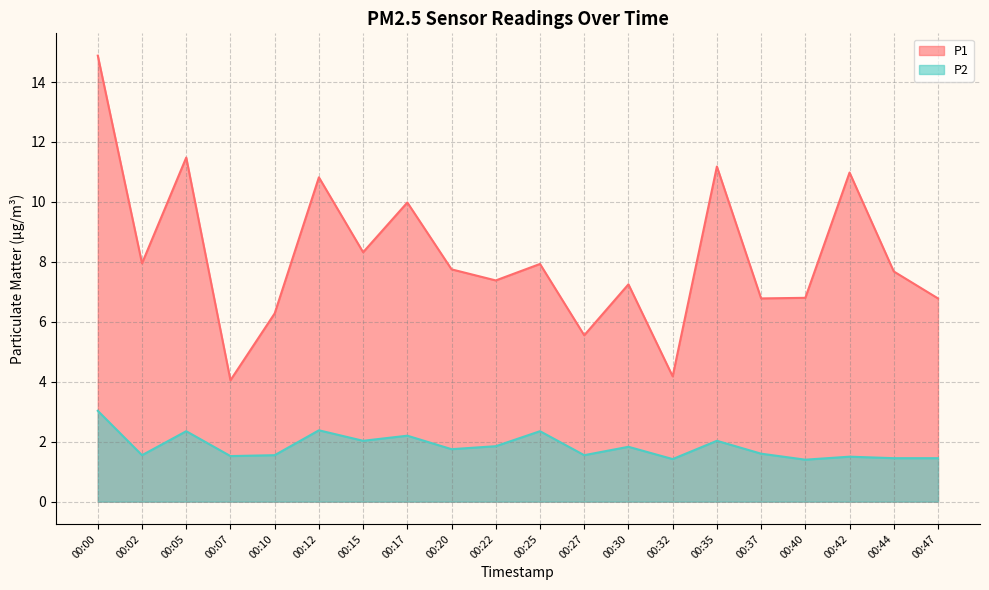

Where is the first local minimum for P1?

00:02